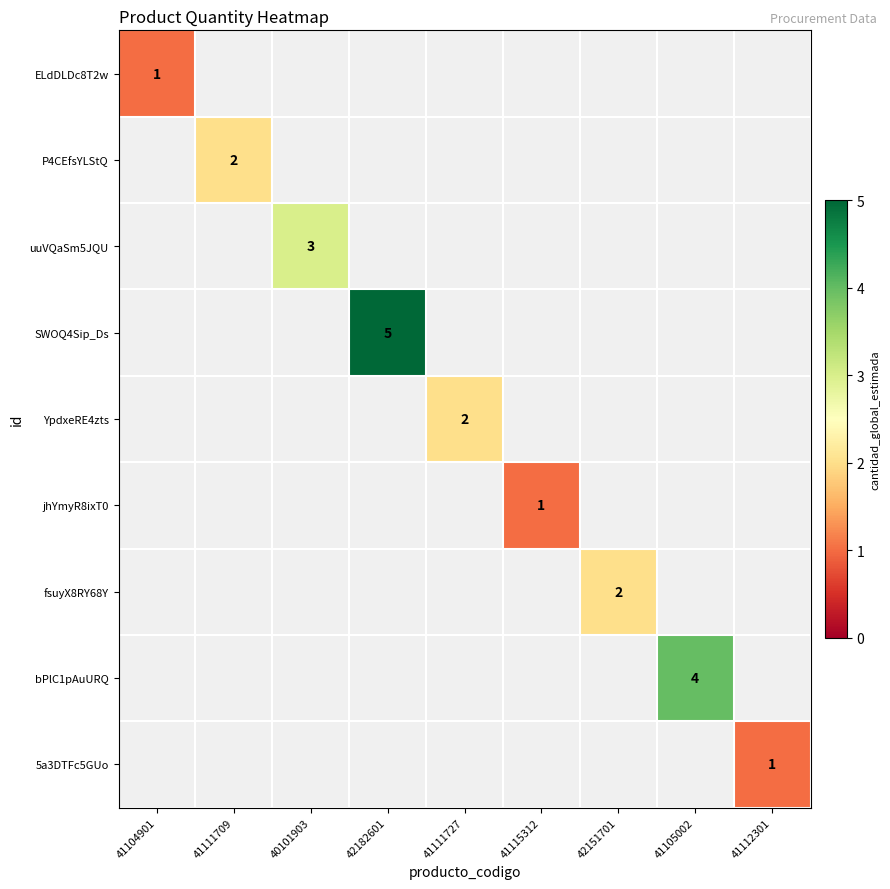

How many categories are shown in the chart?

9